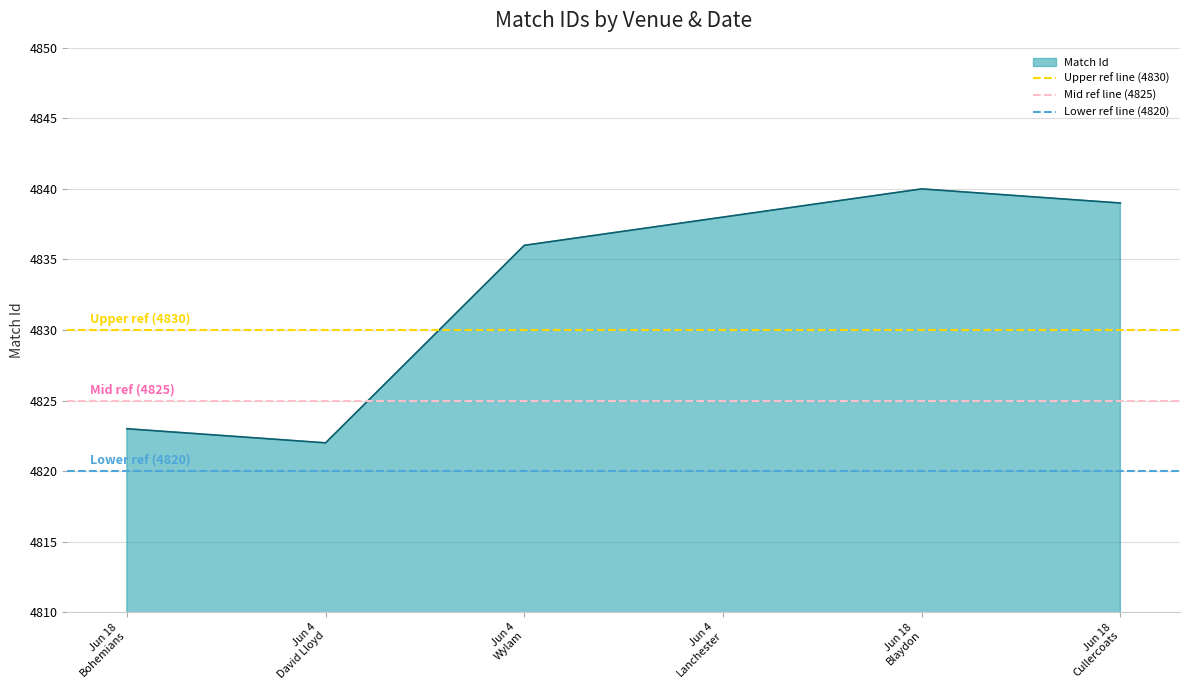

What is the minimum value for Match Id?

4822